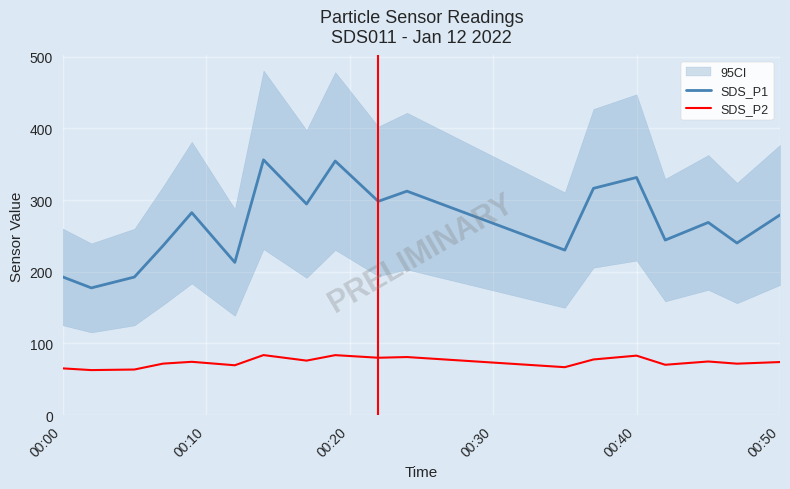

The value of SDS_P1 at 00:40 is 452.5. True or false?

False